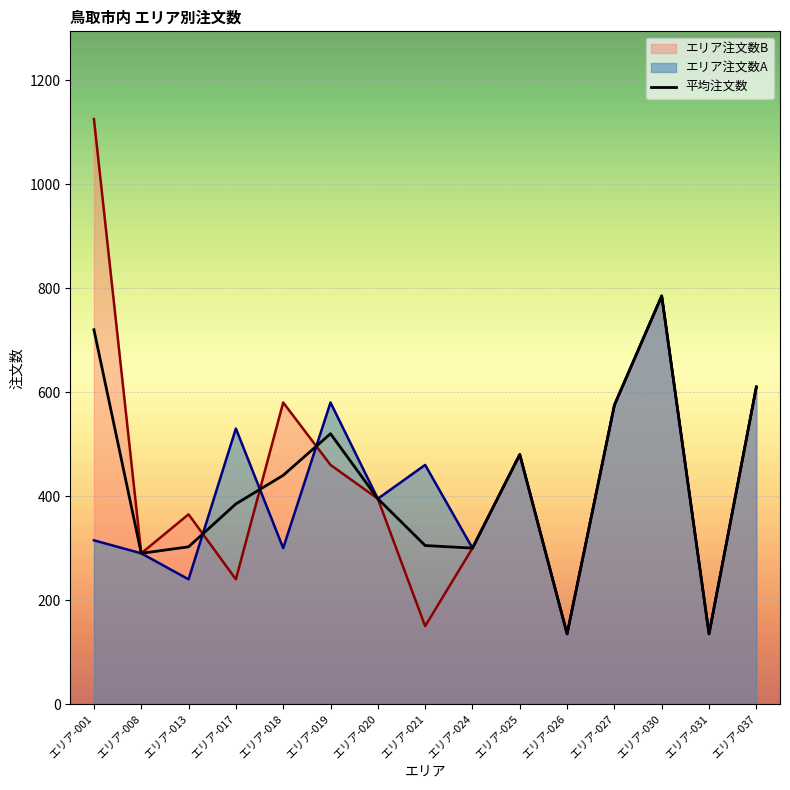

The value at エリア-020 is 395.0. True or false?

True